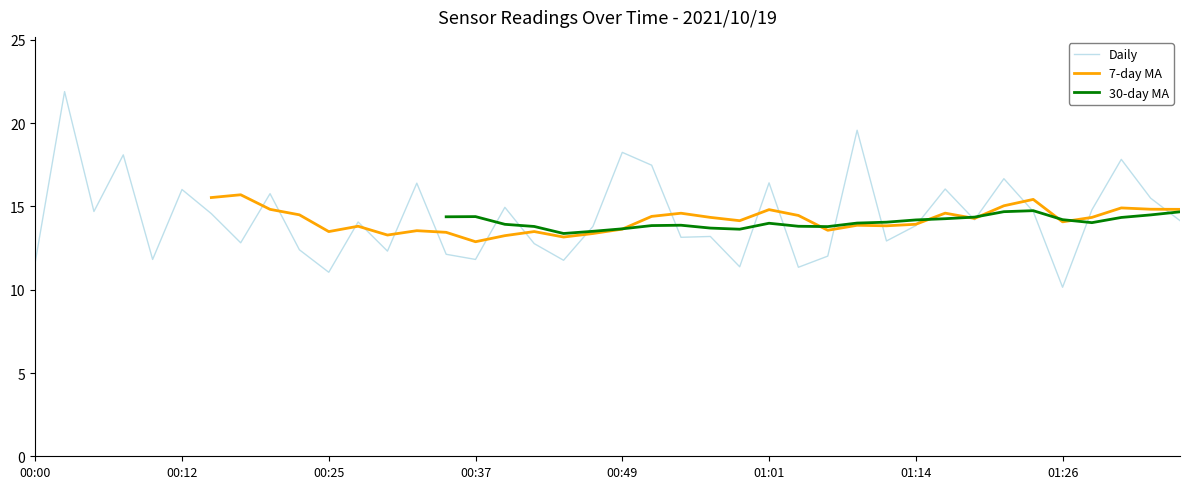

What is the minimum value for Daily?

10.2